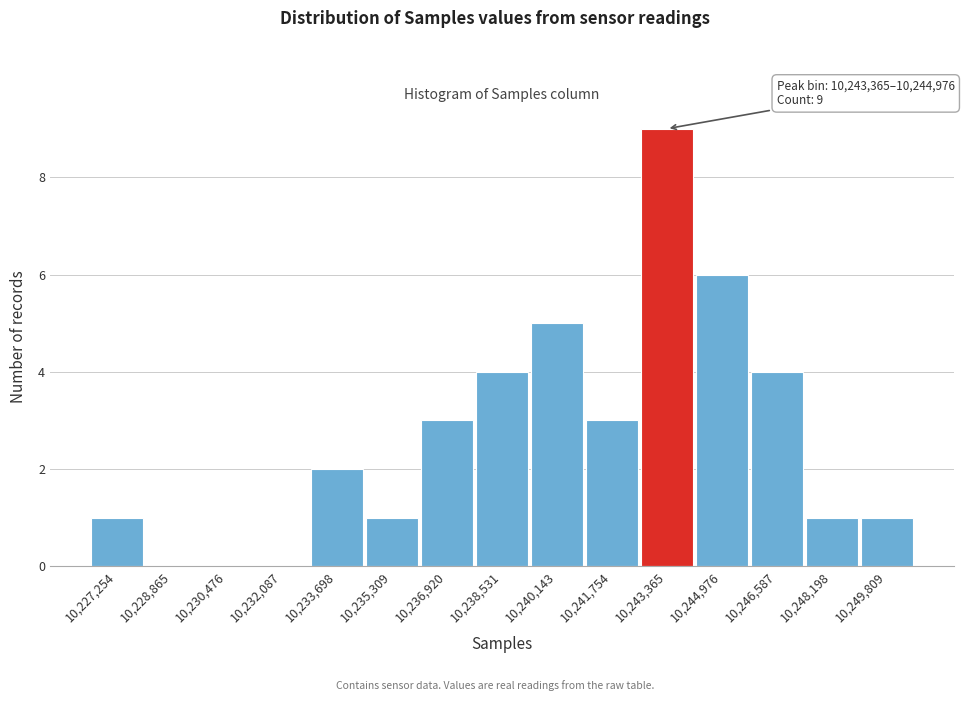

Reading right to left, what are all the values shown in this chart?

10,249,809=1	10,248,198=1	10,246,587=4	10,244,976=6	10,243,365=9	10,241,754=3	10,240,143=5	10,238,531=4	10,236,920=3	10,235,309=1	10,233,698=2	10,232,087=0	10,230,476=0	10,228,865=0	10,227,254=1